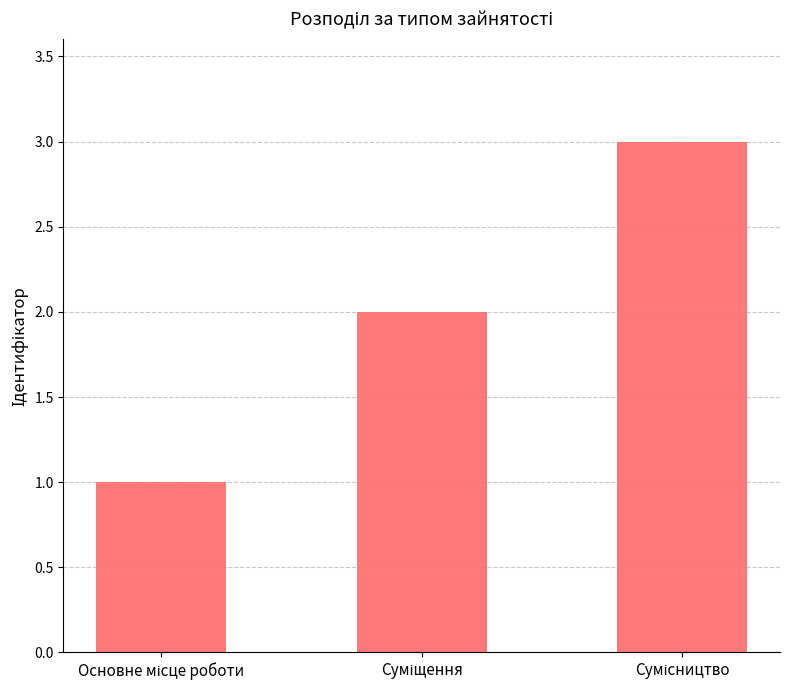

What is the smallest value displayed?

1